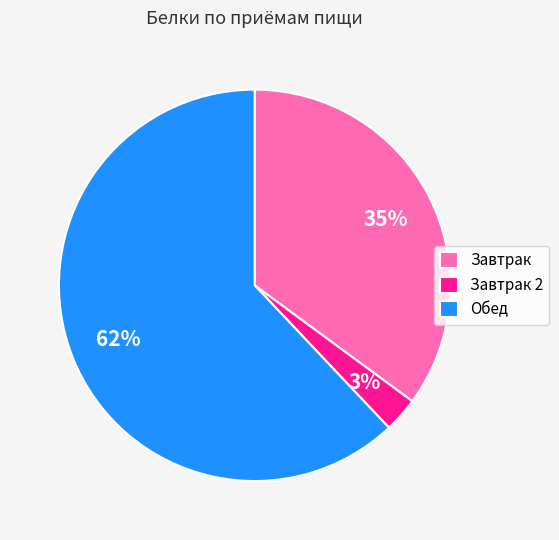

Which has a higher value, Обед or Завтрак?

Обед